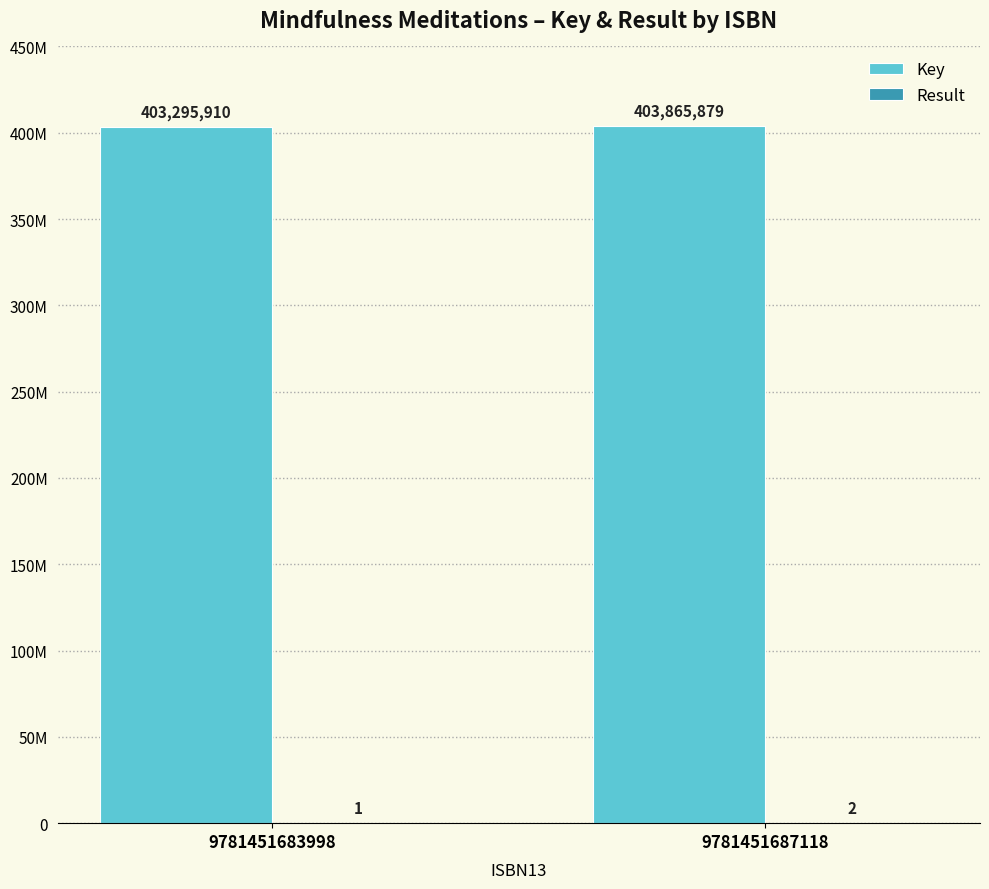

True or false: Key has a value of 260416221 at 9781451683998.

False